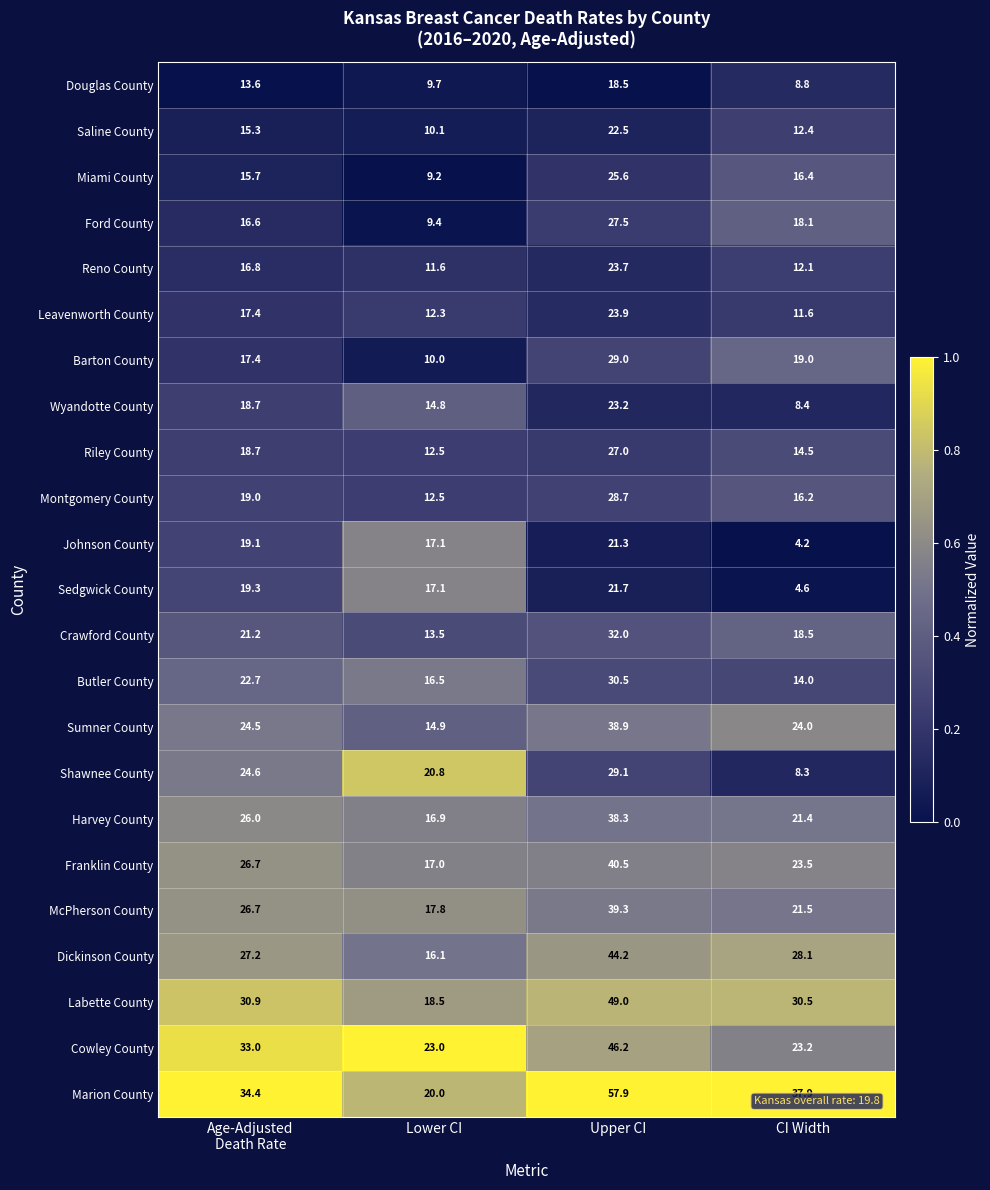

The Wyandotte County series shows 1.7 at CI Width. True or false?

False